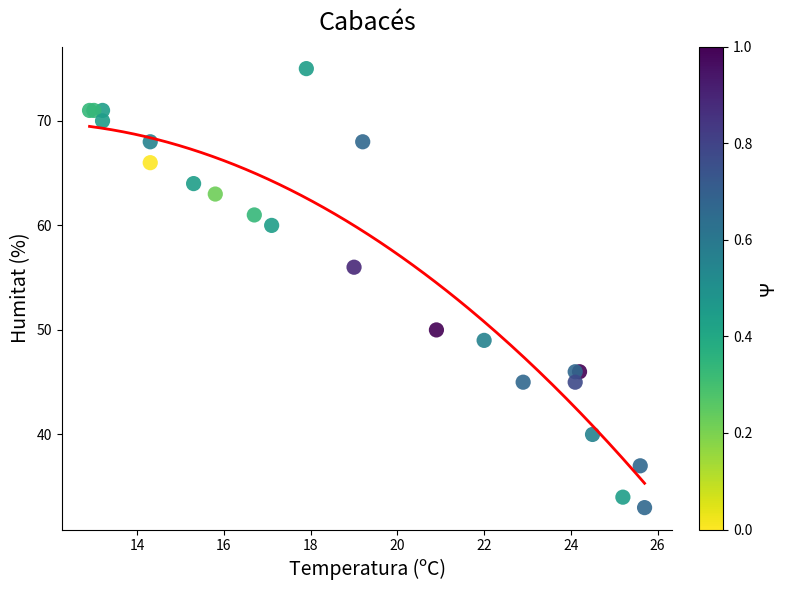

What Y value in the scatter plot is closest to 54?

56